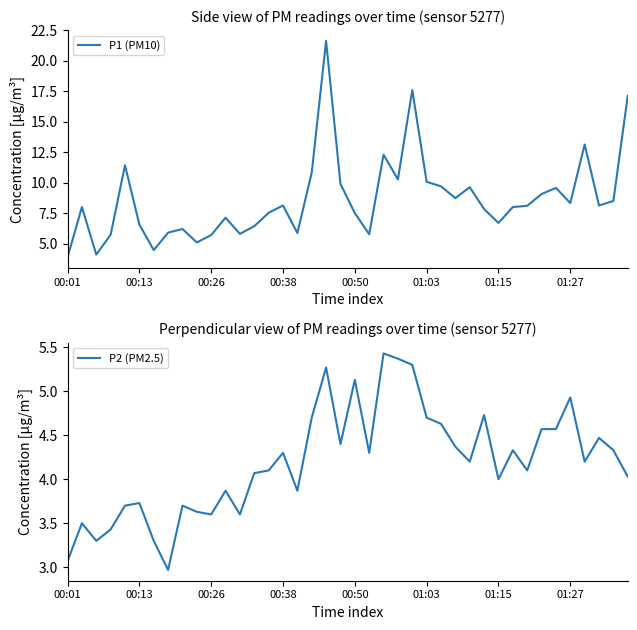

How many distinct data groups are displayed?

2